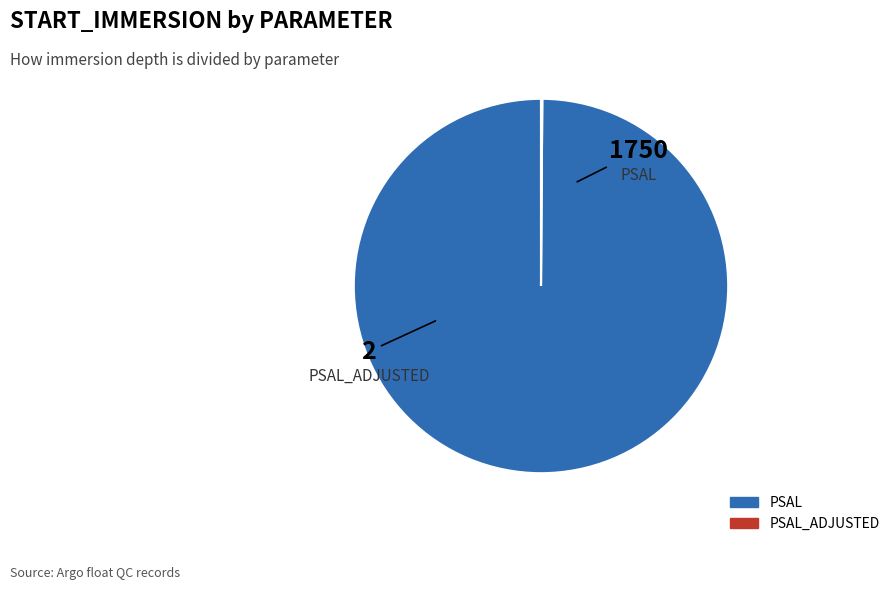

What is the largest slice in the pie chart?

PSAL